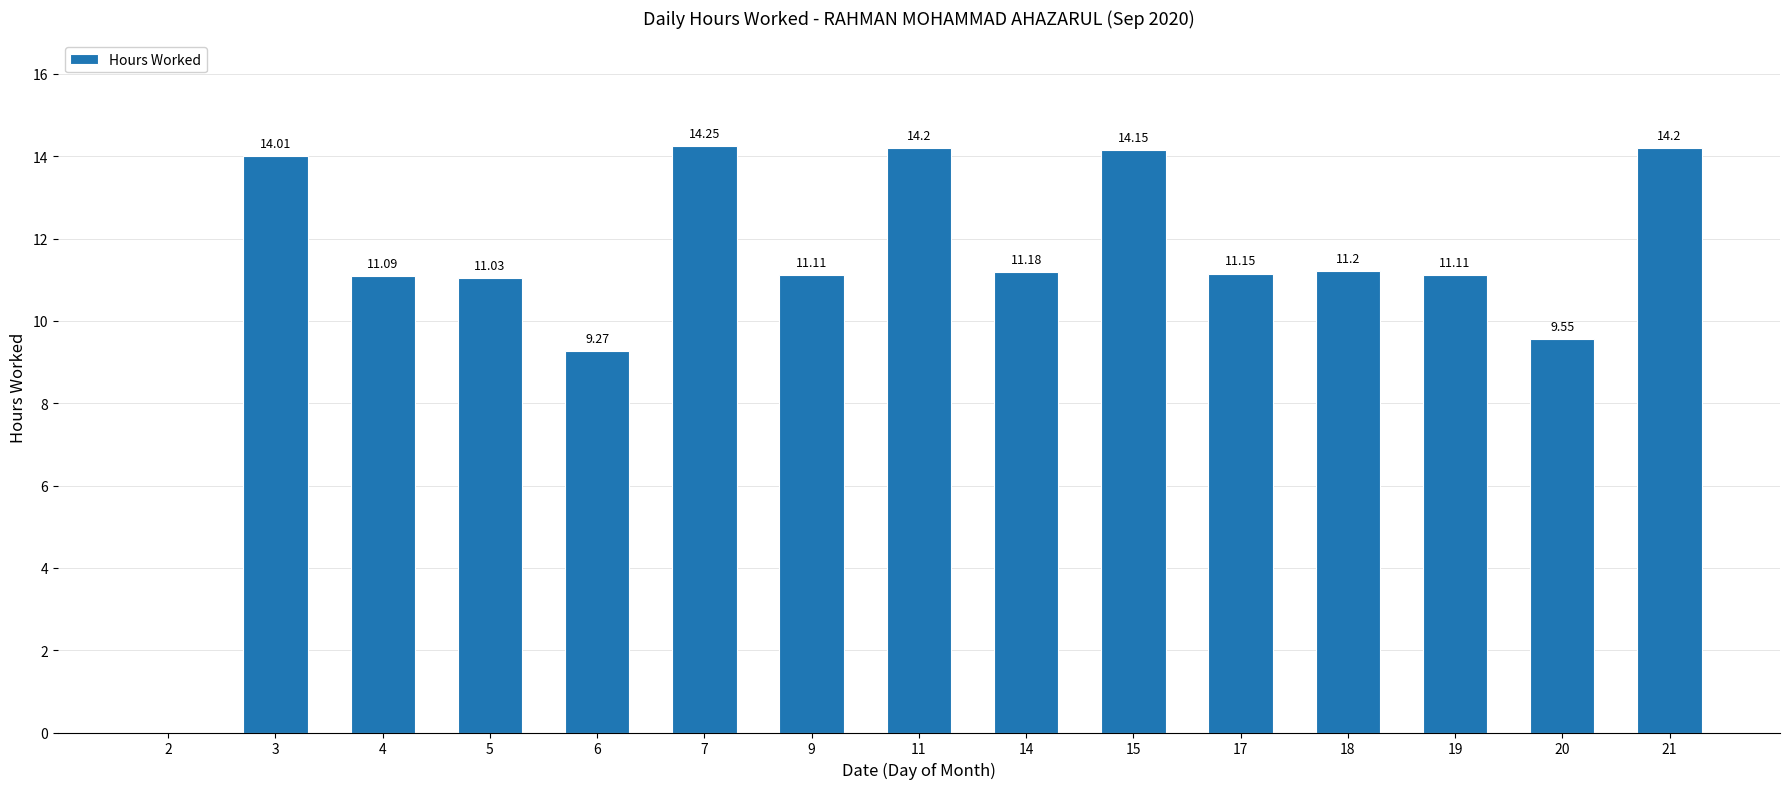

Which has a higher value, 15 or 11?

11